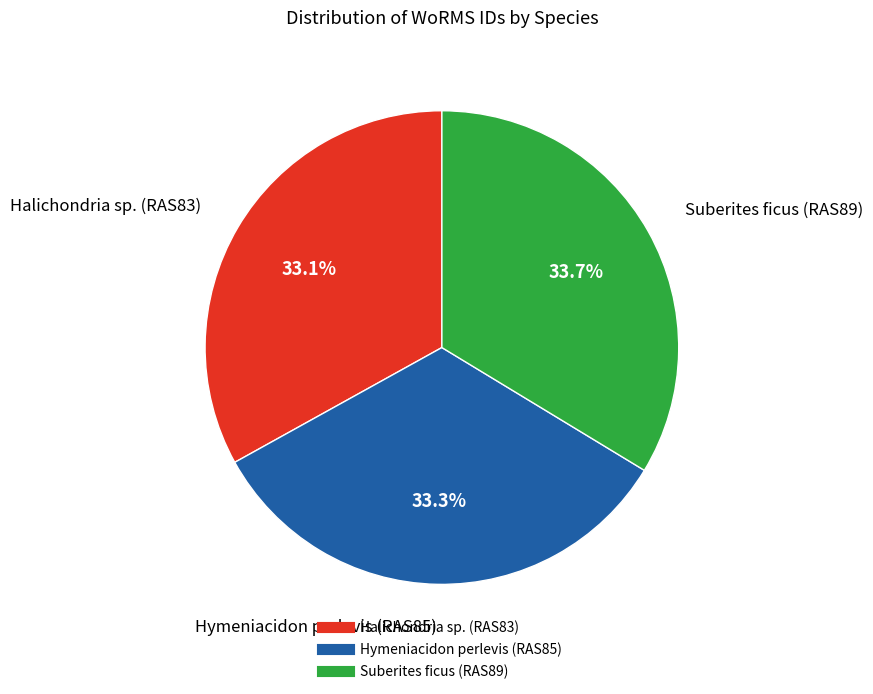

Does any single category account for the majority?

No